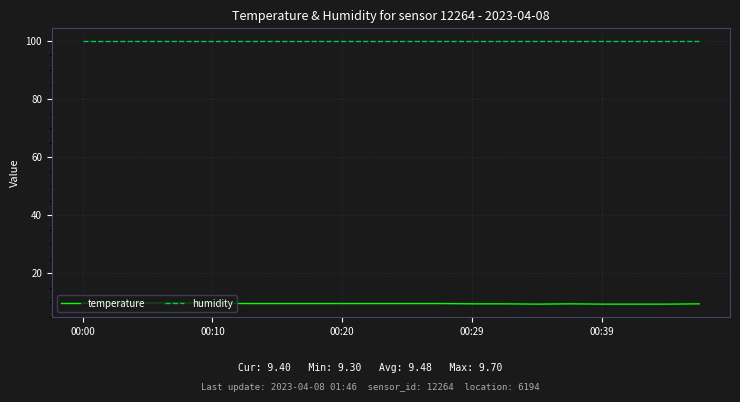

What is the maximum value shown in the chart?

99.9